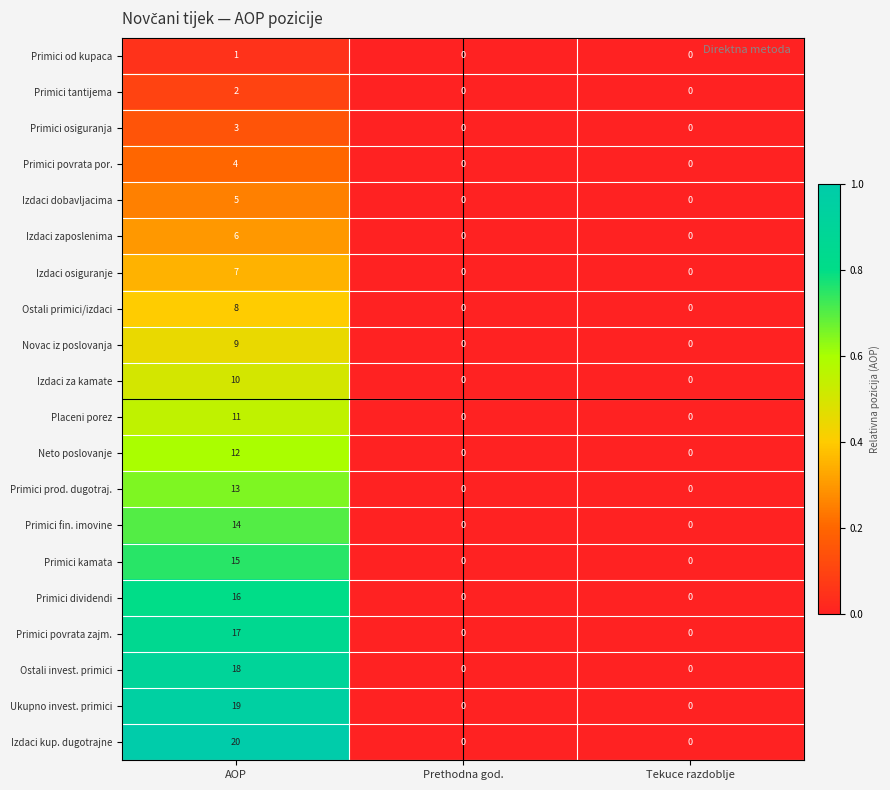

What is the spread (max minus min) of values at AOP?

19